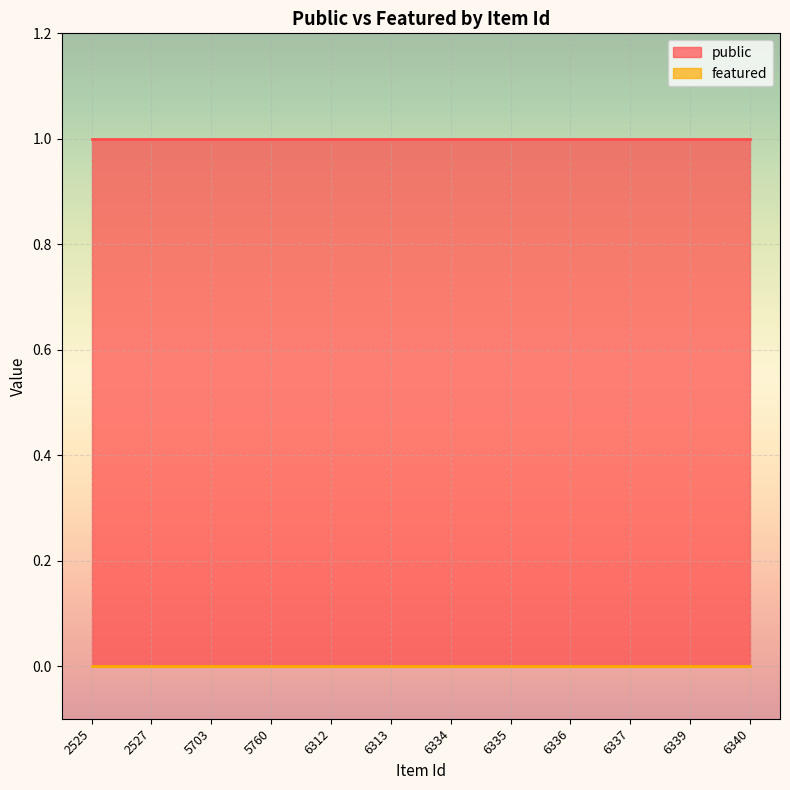

Reading left to right, list all the values displayed in this chart.

public: 1	1	1	1	1	1	1	1	1	1	1	1
featured: 0	0	0	0	0	0	0	0	0	0	0	0